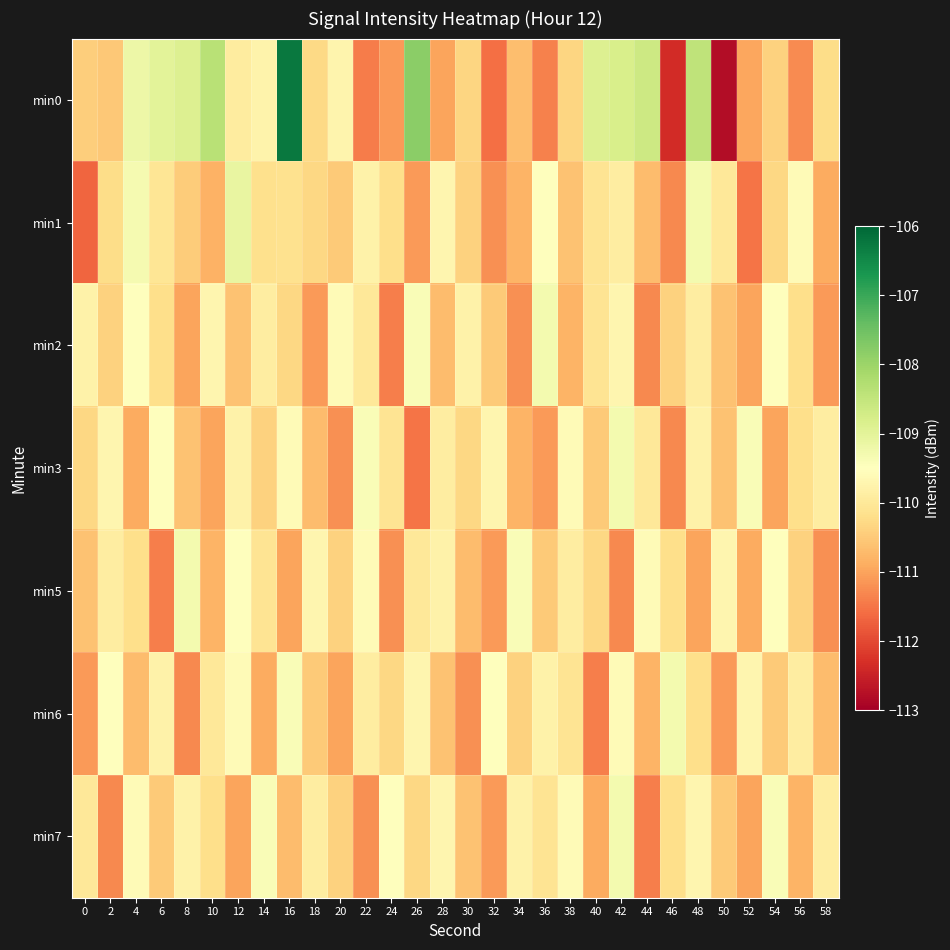

Which series has the largest total across all categories?

min0